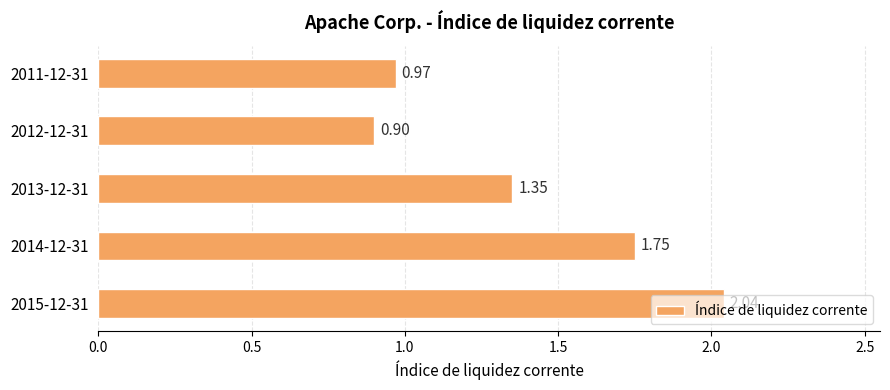

List the labels in order of value, smallest first.

2012-12-31, 2011-12-31, 2013-12-31, 2014-12-31, 2015-12-31